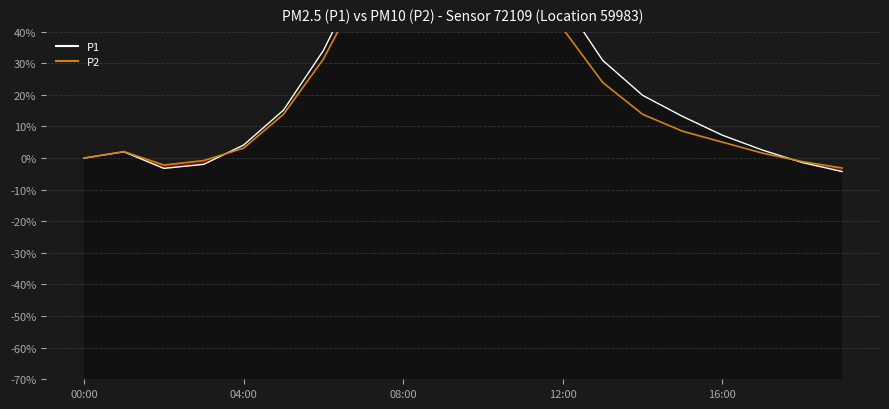

Reading left to right, what are all the values shown in this chart?

P1: 0.0	2.0	-3.3	-2.0	4.1	15.2	34.0	59.3	93.9	118.7	111.2	75.0	49.8	30.9	19.9	13.2	7.2	2.6	-1.4	-4.3
P2: 0.0	2.0	-2.2	-0.8	3.1	13.9	31.3	55.4	80.3	104.4	94.3	61.1	40.9	23.9	13.9	8.5	5.0	1.6	-1.1	-3.1